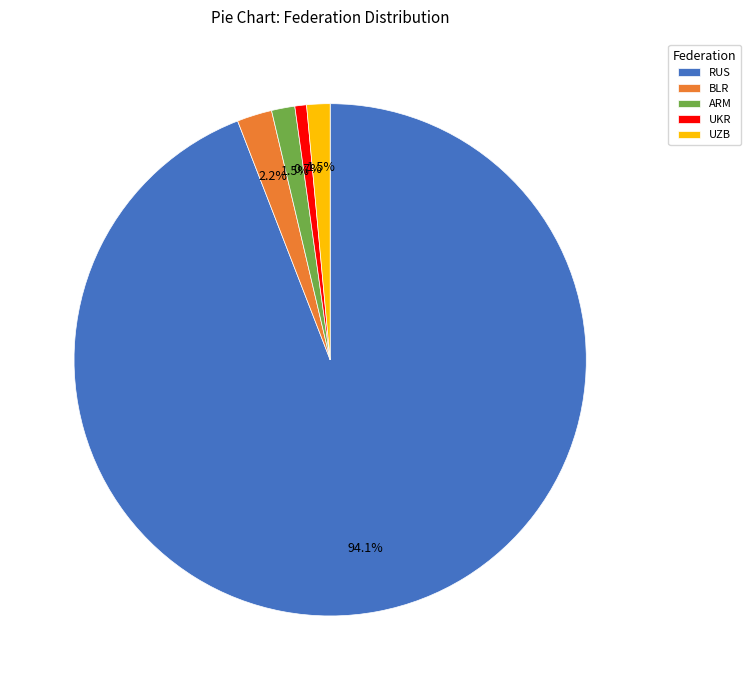

To the nearest percent, what portion does UKR represent?

1%